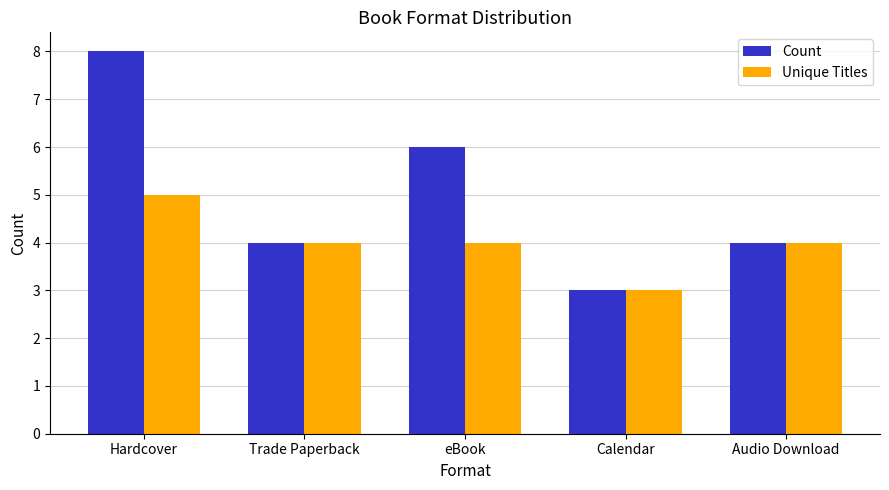

Which series has the widest spread of values?

Count